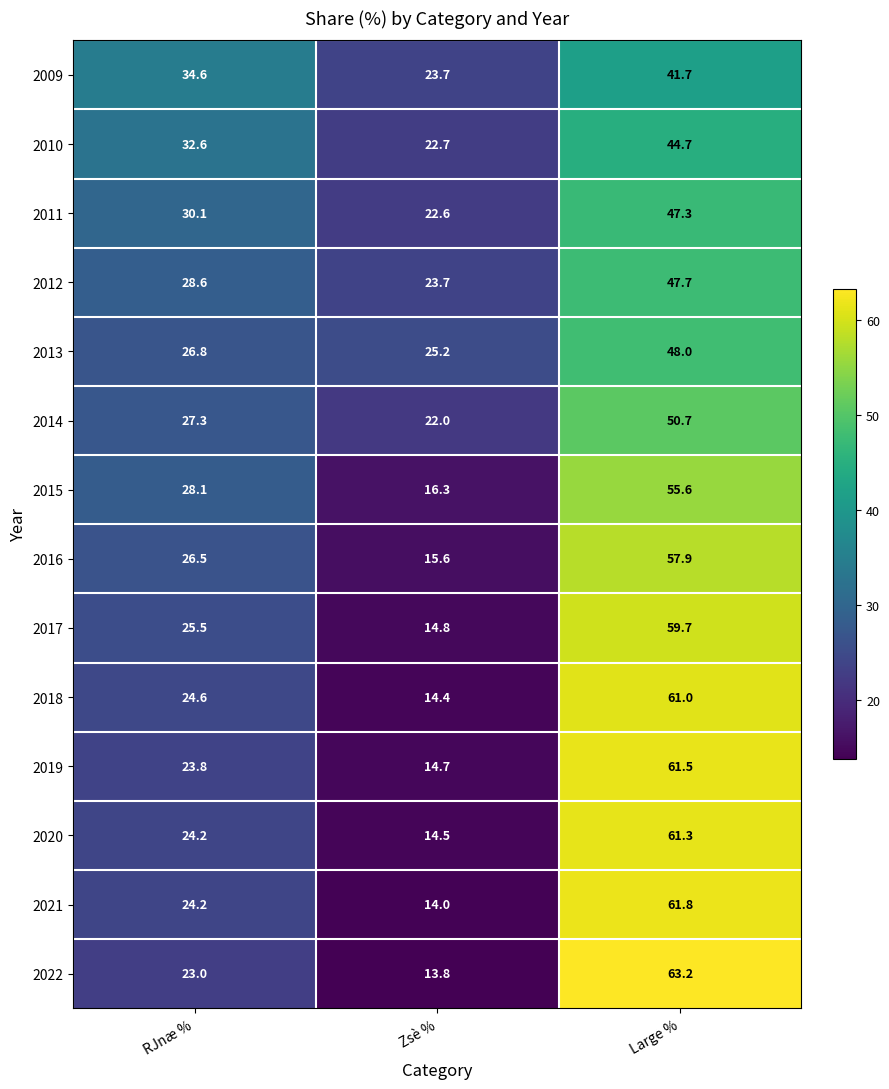

What is the difference between the highest and lowest values at RJnæ %?

11.6